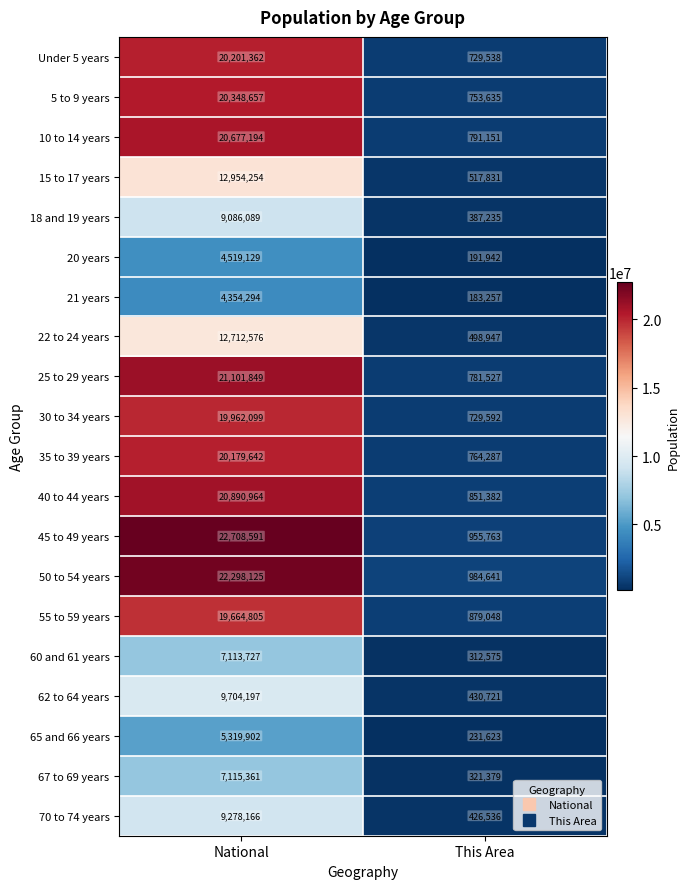

True or false: 60 and 61 years has a value of 12162995 at National.

False